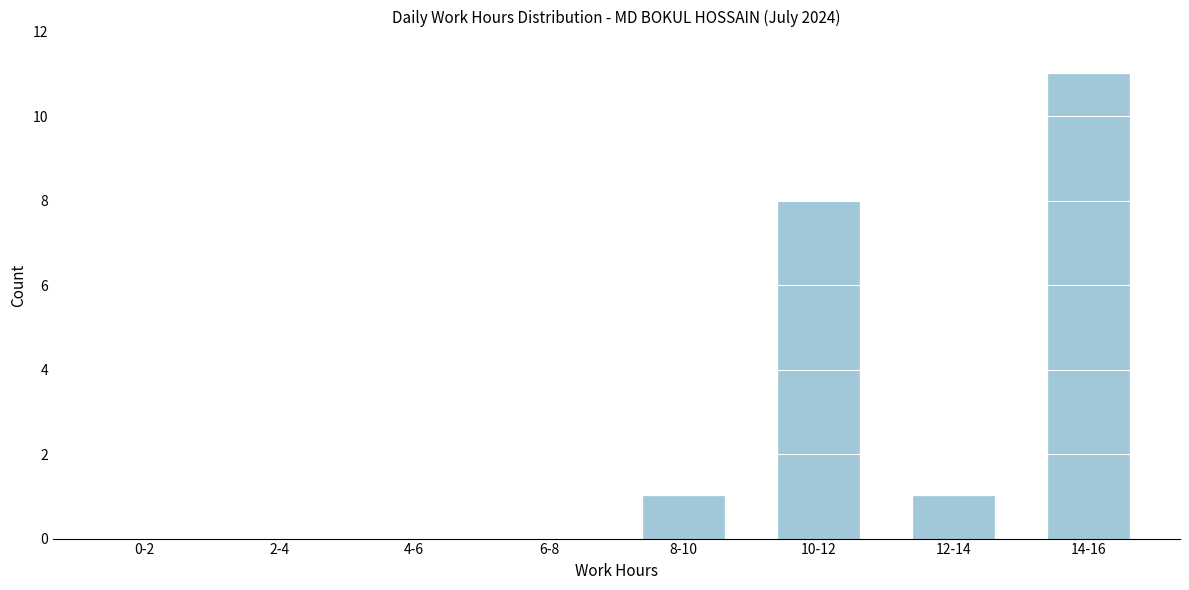

Reading left to right, transcribe all the data shown in this chart.

0-2=0	2-4=0	4-6=0	6-8=0	8-10=1	10-12=8	12-14=1	14-16=11